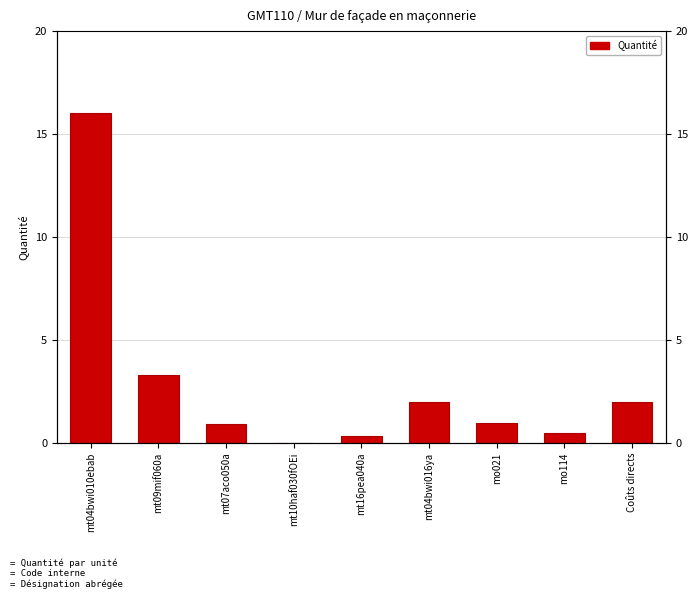

Rank the categories by value from lowest to highest.

mt10haf030fOEi, mt16pea040a, mo114, mt07aco050a, mo021, mt04bwi016ya, Coûts directs, mt09mif060a, mt04bwi010ebab